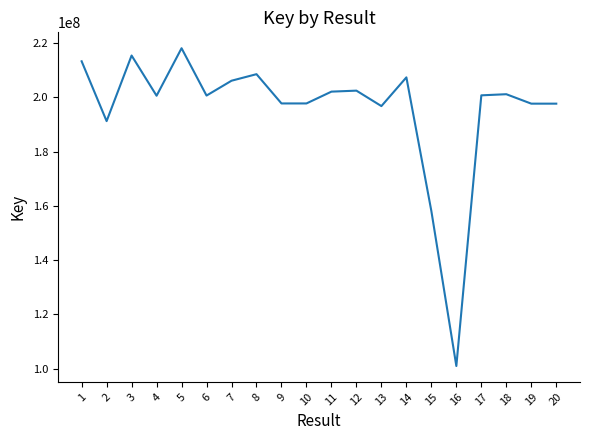

At which label is the value closest to 159535677?

15